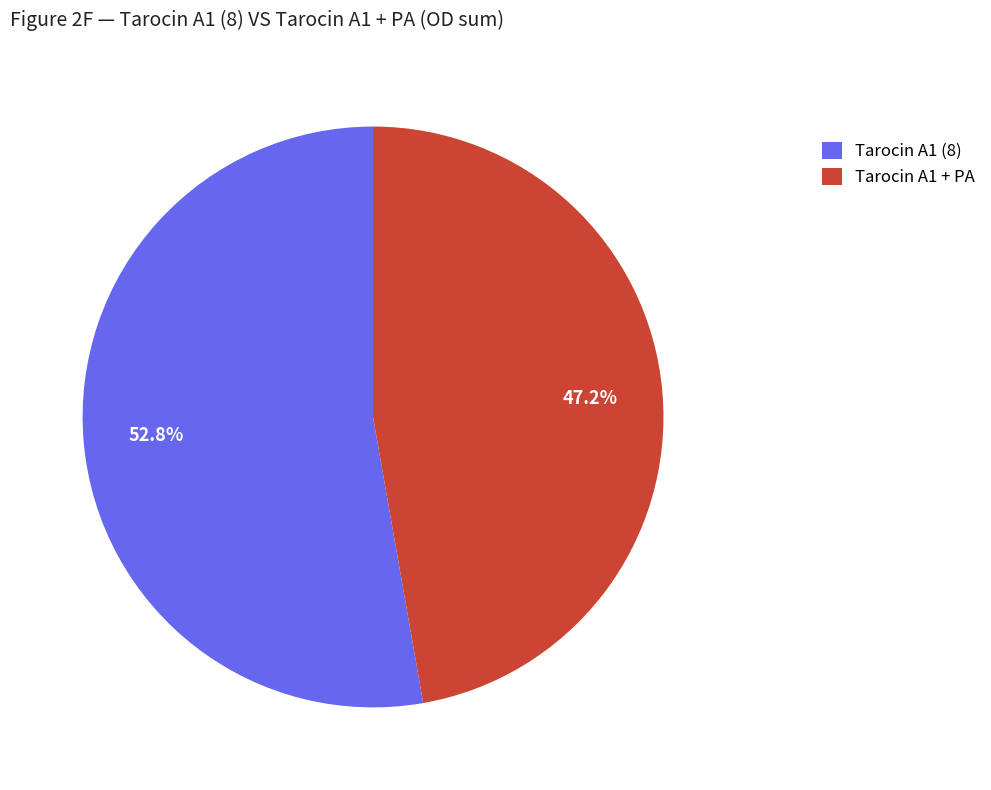

Does any single category account for the majority?

Yes